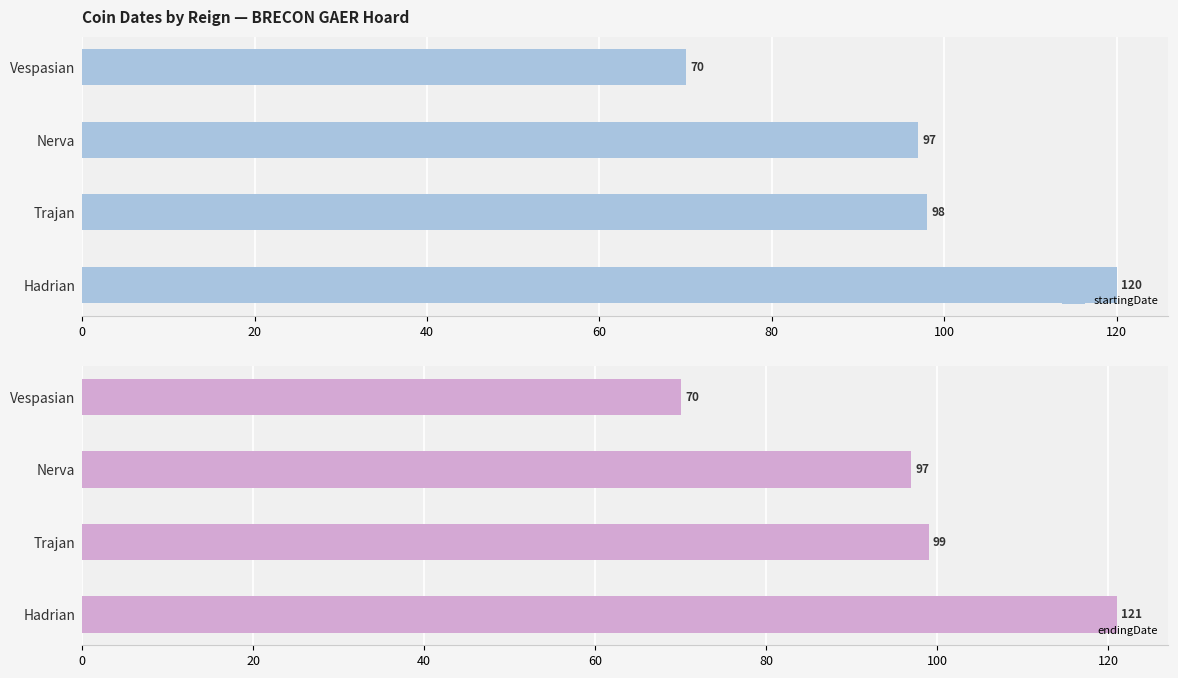

Reading left to right, list all the values displayed in this chart.

startingDate: 70	97	98	120
endingDate: 70	97	99	121